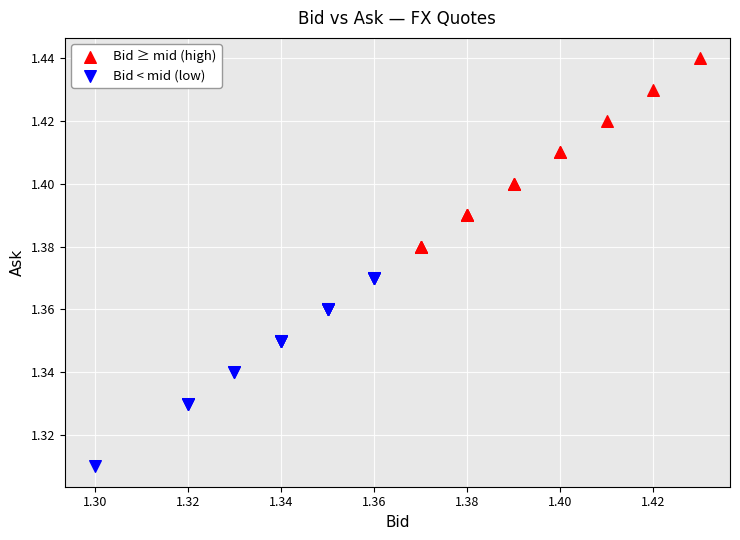

Which series reaches the minimum Y coordinate?

Bid < mid (low)